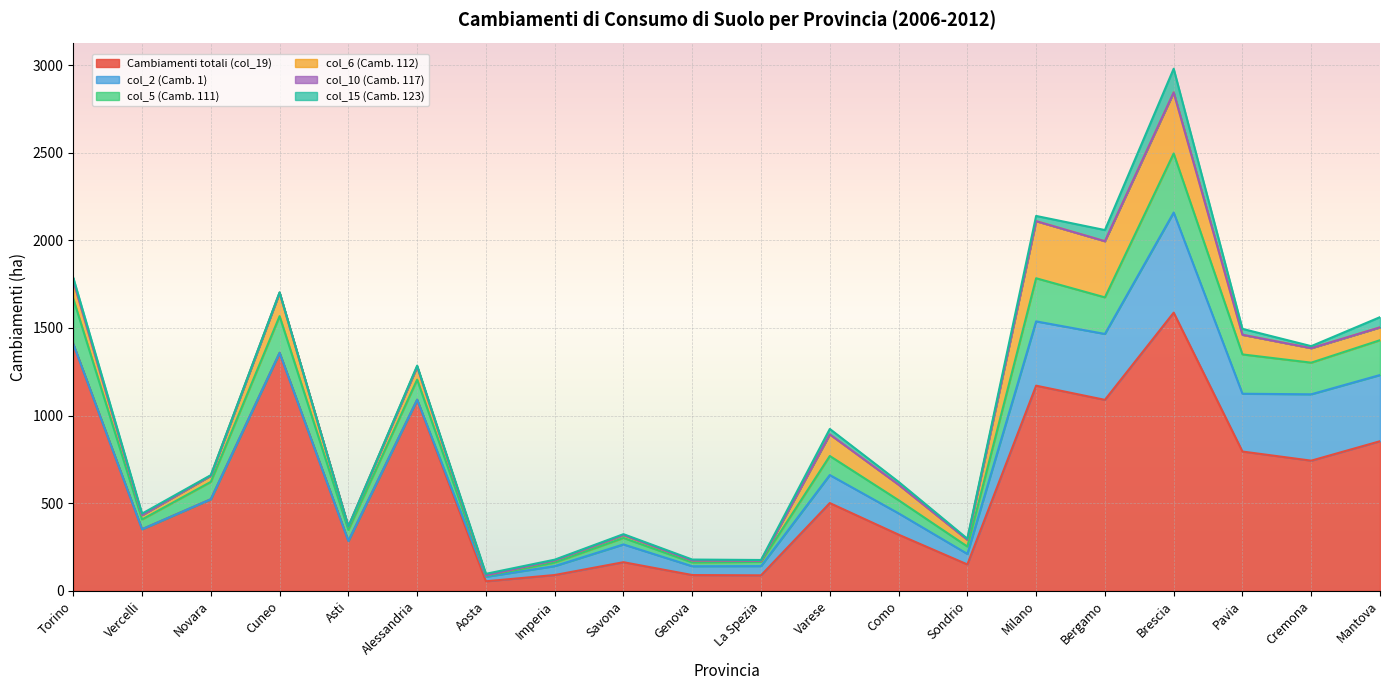

At which category does Cambiamenti totali (col_19) reach its first local peak?

Cuneo